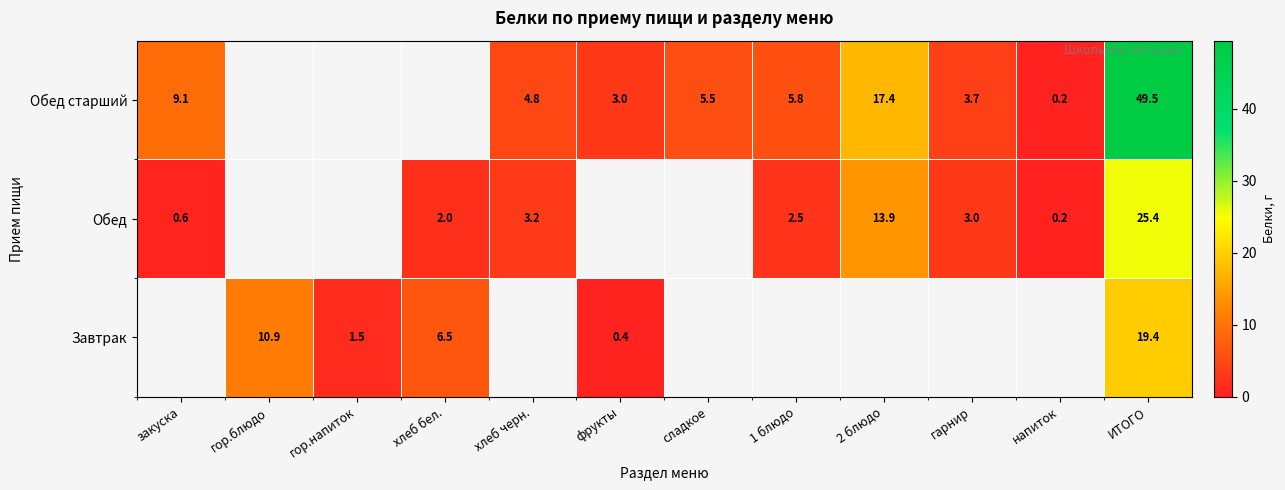

What is the total value across all series at ИТОГО?

94.3